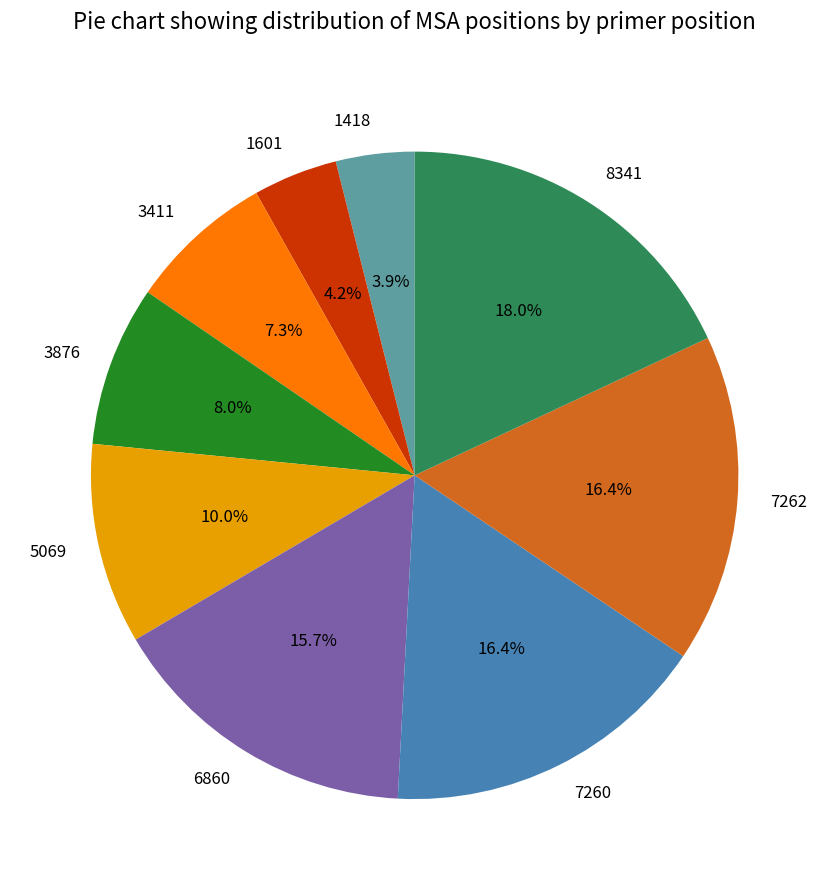

Does 1601 account for over 50% of the chart?

No